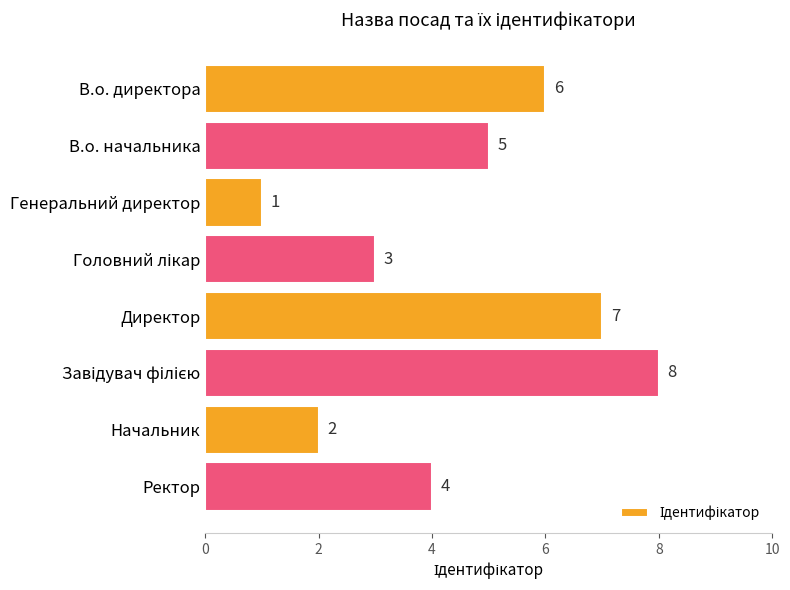

What is the change in value from Генеральний директор to Ректор?

+3